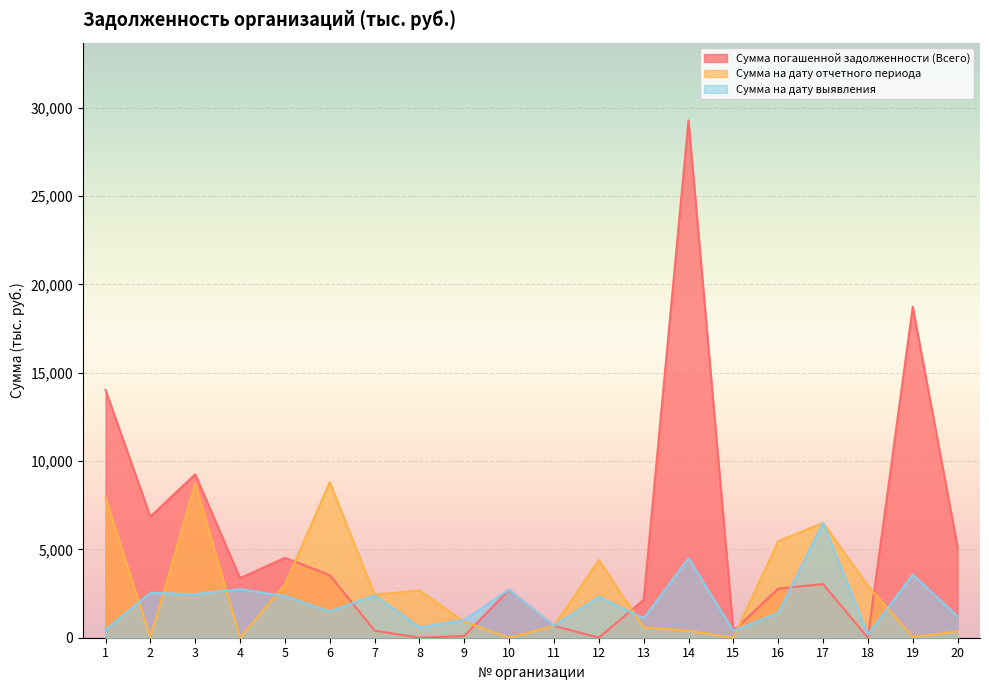

How many categories are shown in the chart?

20